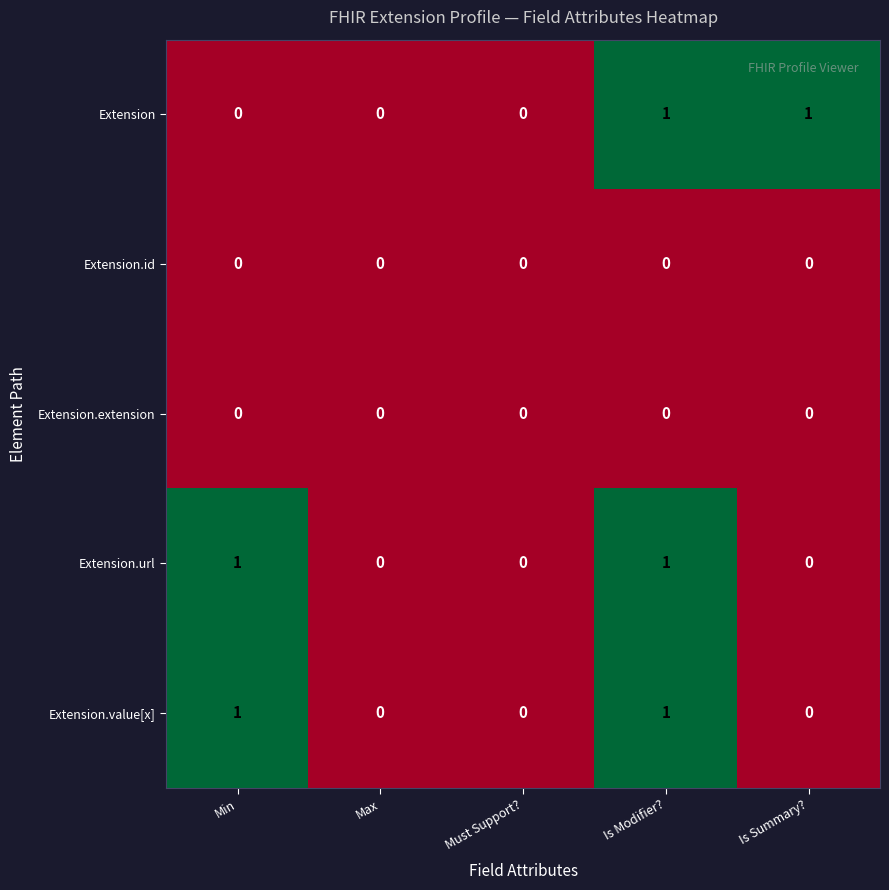

How many data points does each series have?

5